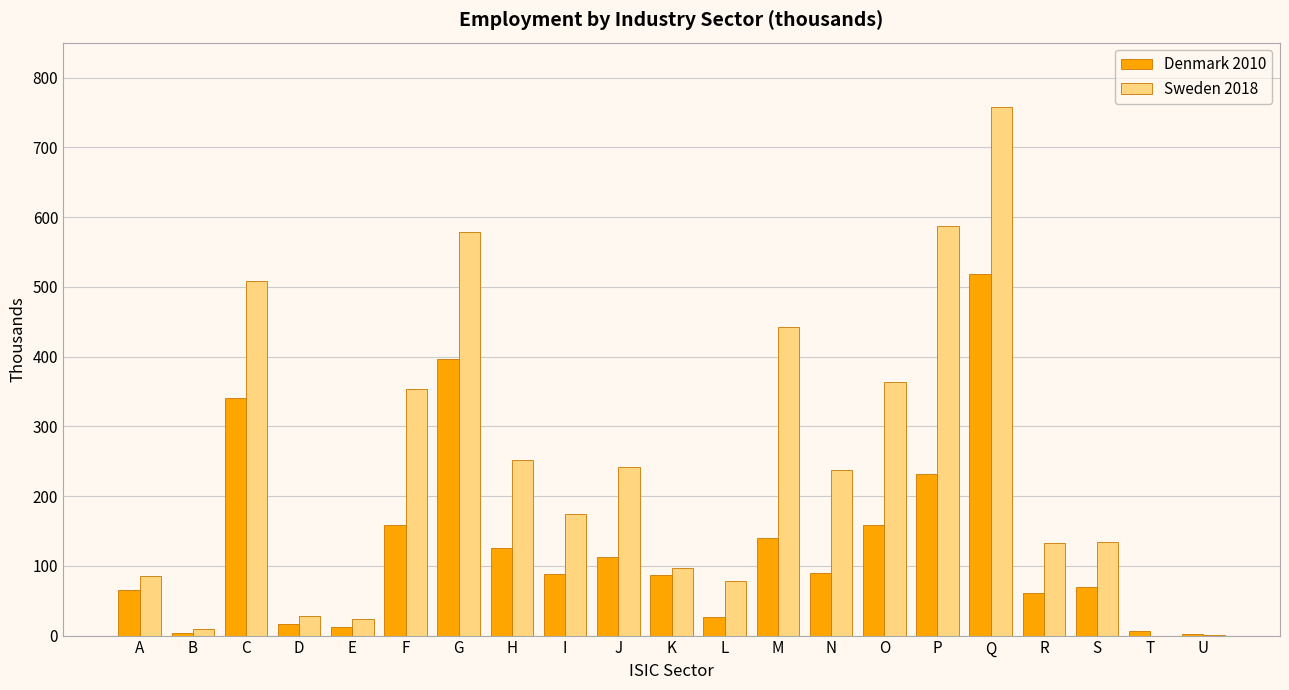

Which series has the largest range (max minus min)?

Sweden 2018